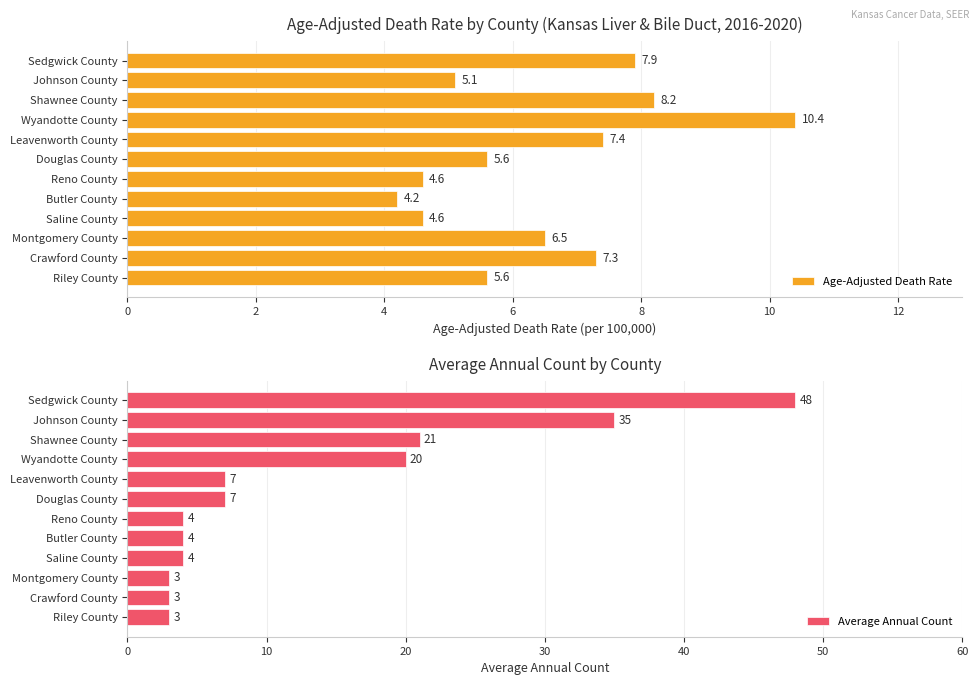

Which series has the largest range (max minus min)?

Average Annual Count